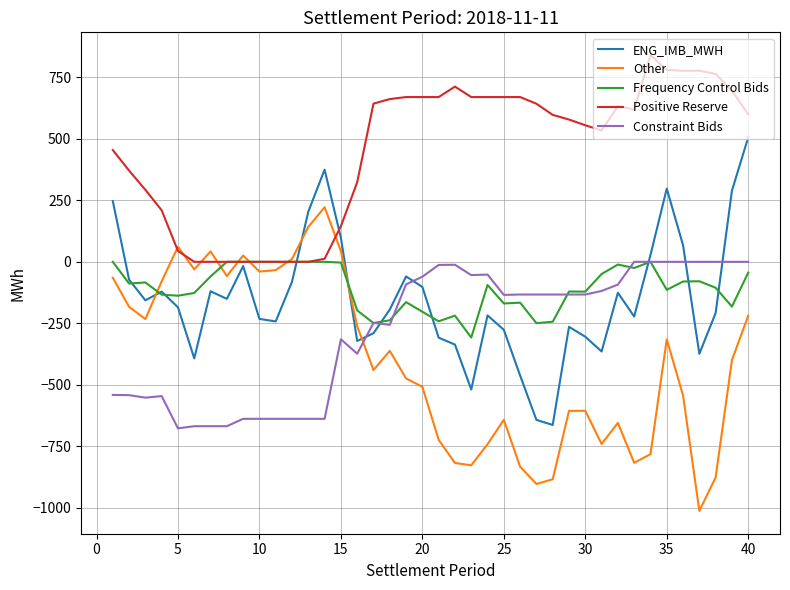

What are all the series names shown in the legend?

ENG_IMB_MWH, Other, Frequency Control Bids, Positive Reserve, Constraint Bids